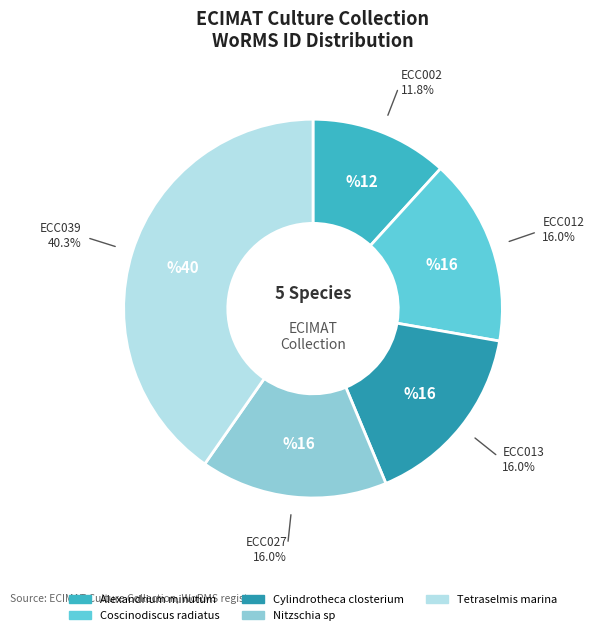

What is the largest slice in the pie chart?

Tetraselmis marina